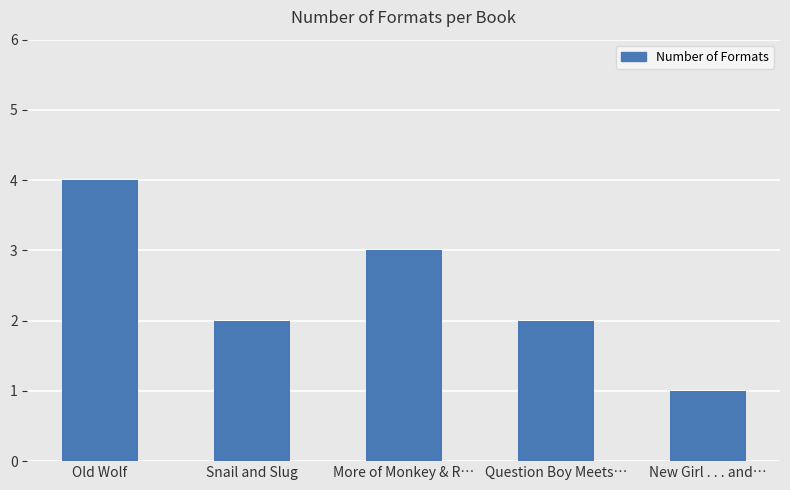

The value at Snail and Slug is 1. True or false?

False